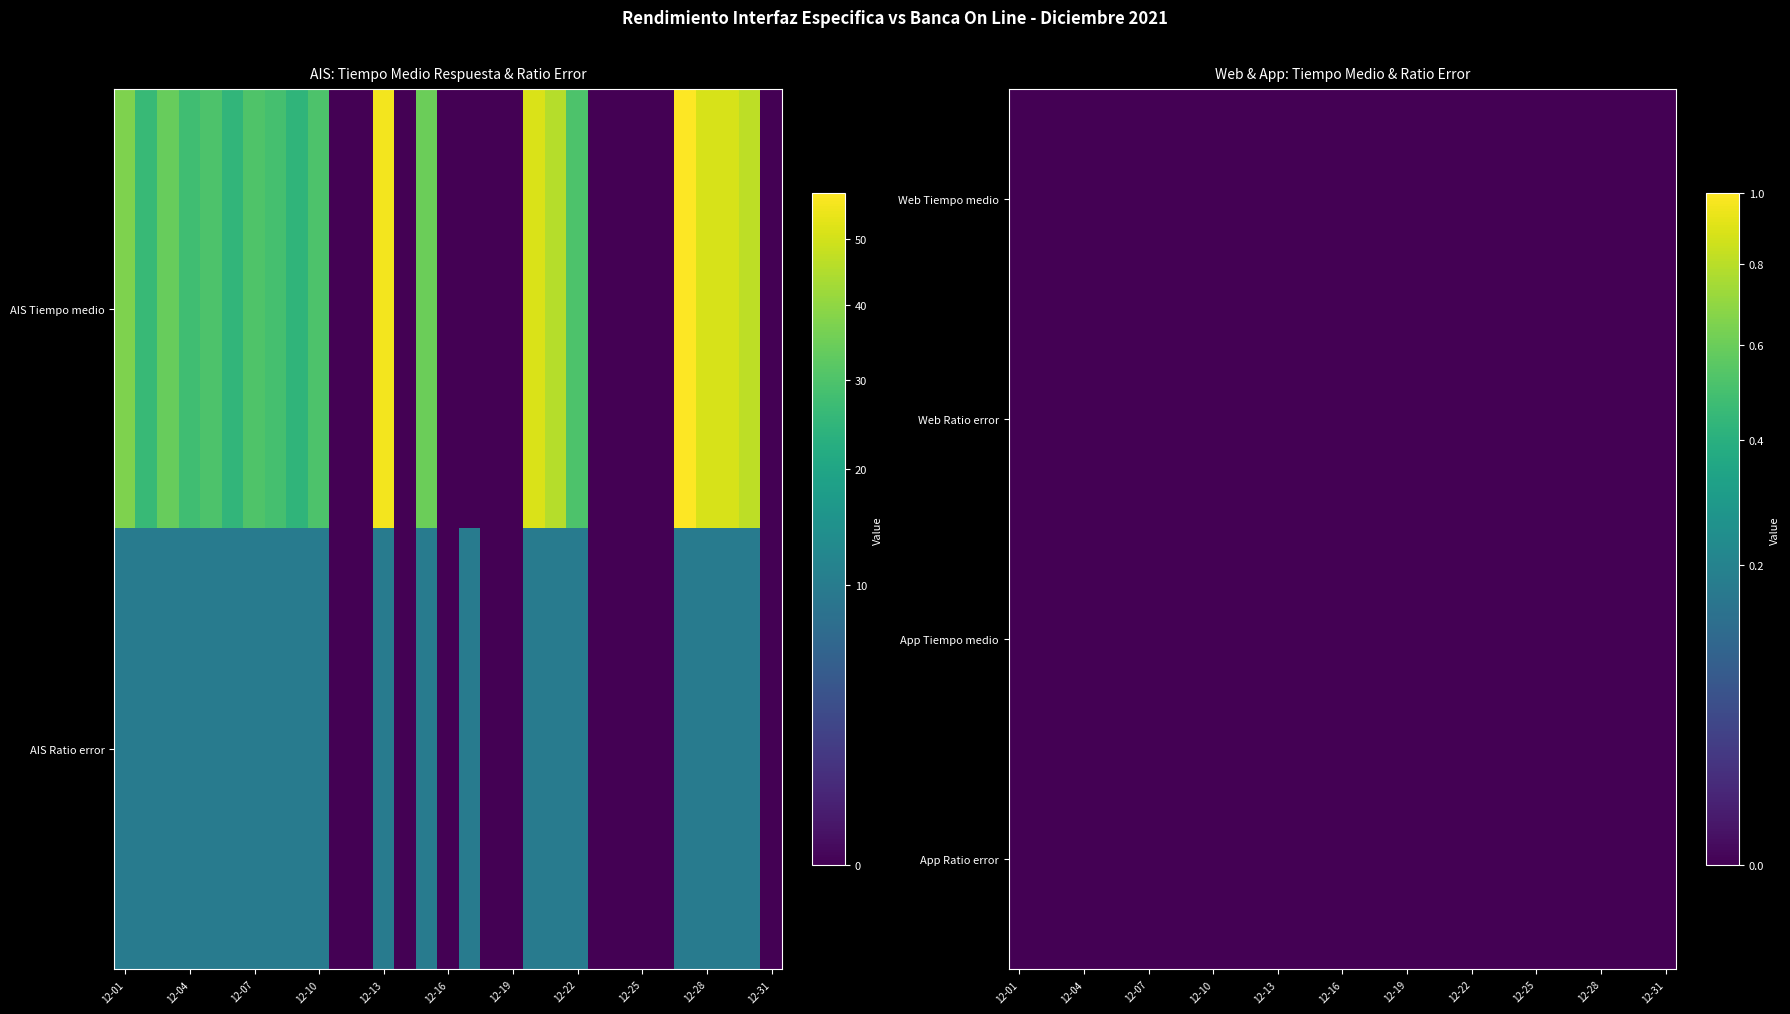

How many data points in 2021-12-05 are above 0?

2